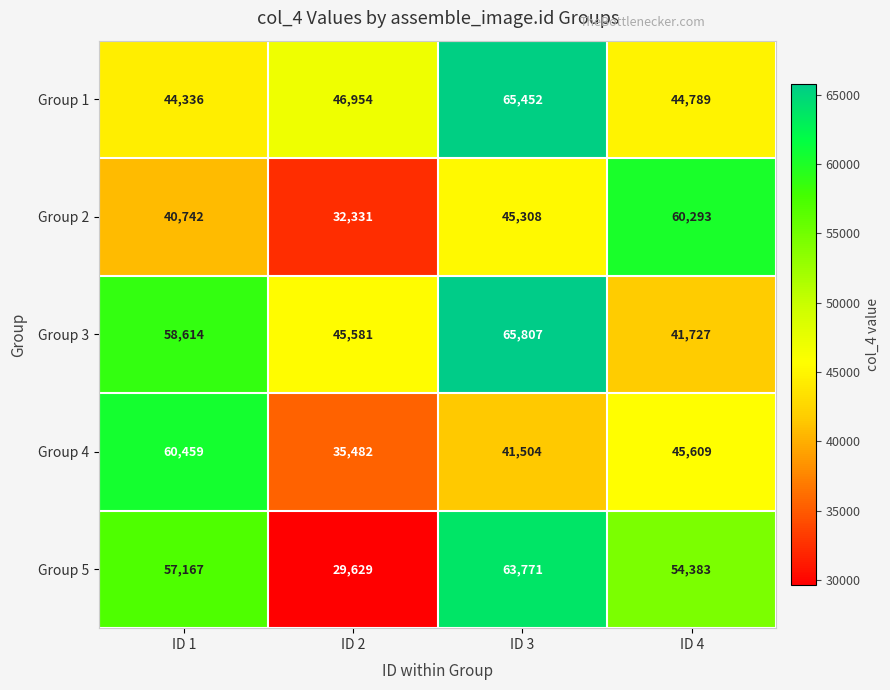

What is the greatest value displayed?

65807